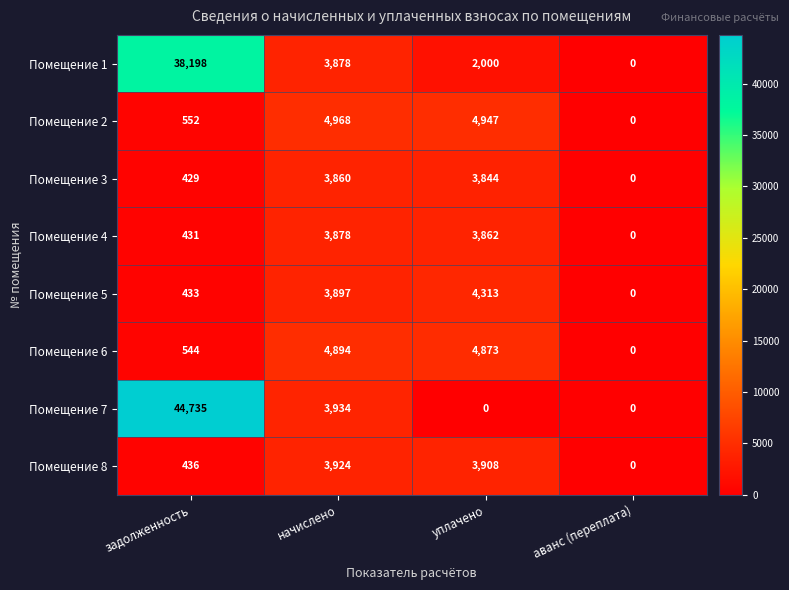

Where is Помещение 6 nearest to the value 2447?

задолженность